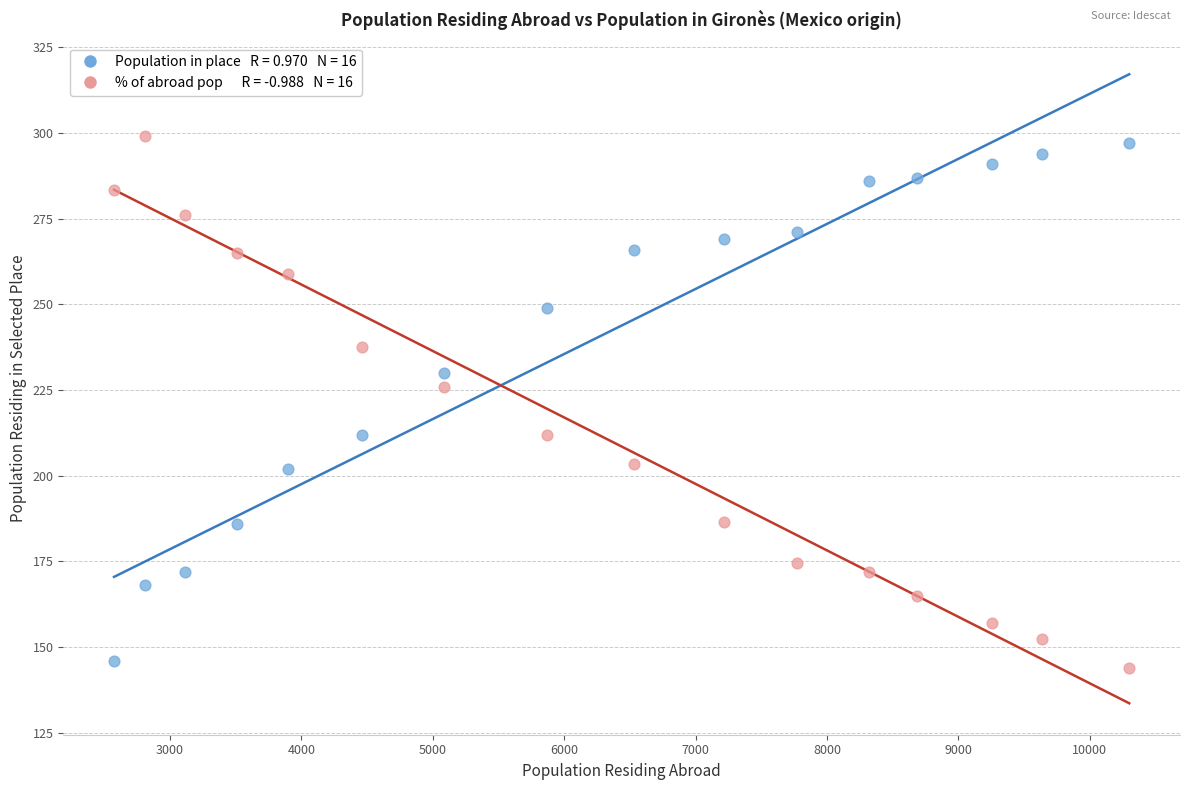

Across all series, what Y value is closest to 221?

226.0